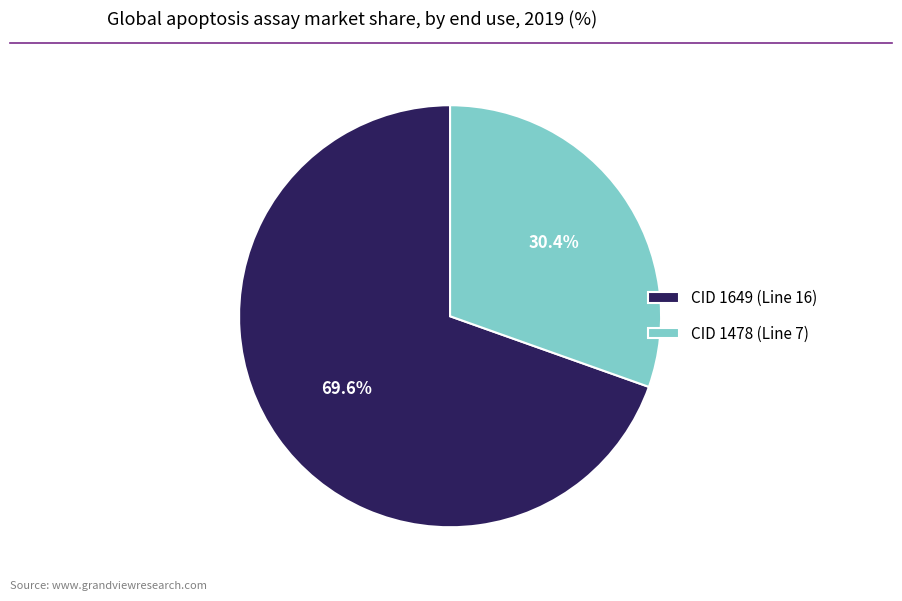

To the nearest percent, what percentage of the pie is CID 1649 (Line 16)?

70%